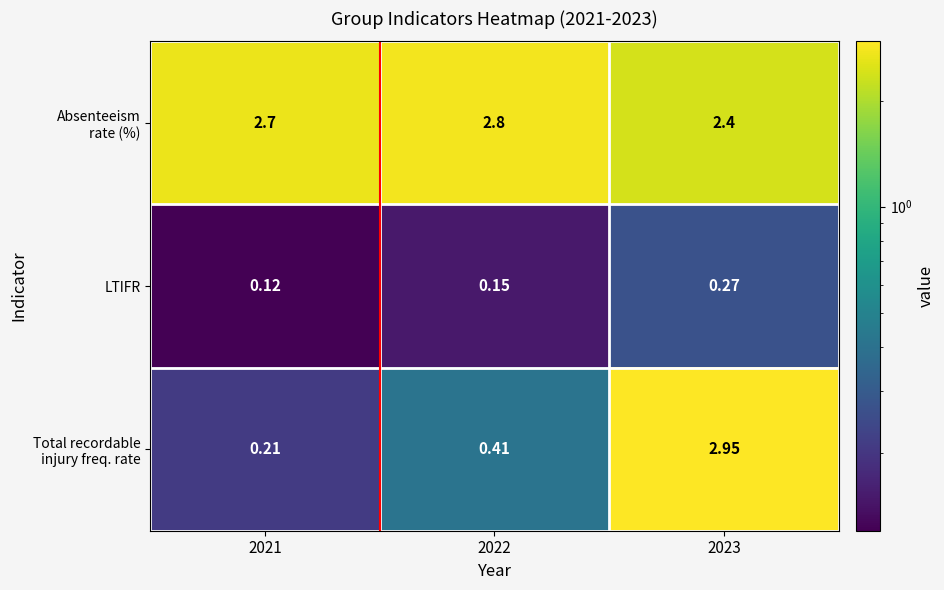

How many distinct data groups are displayed?

3